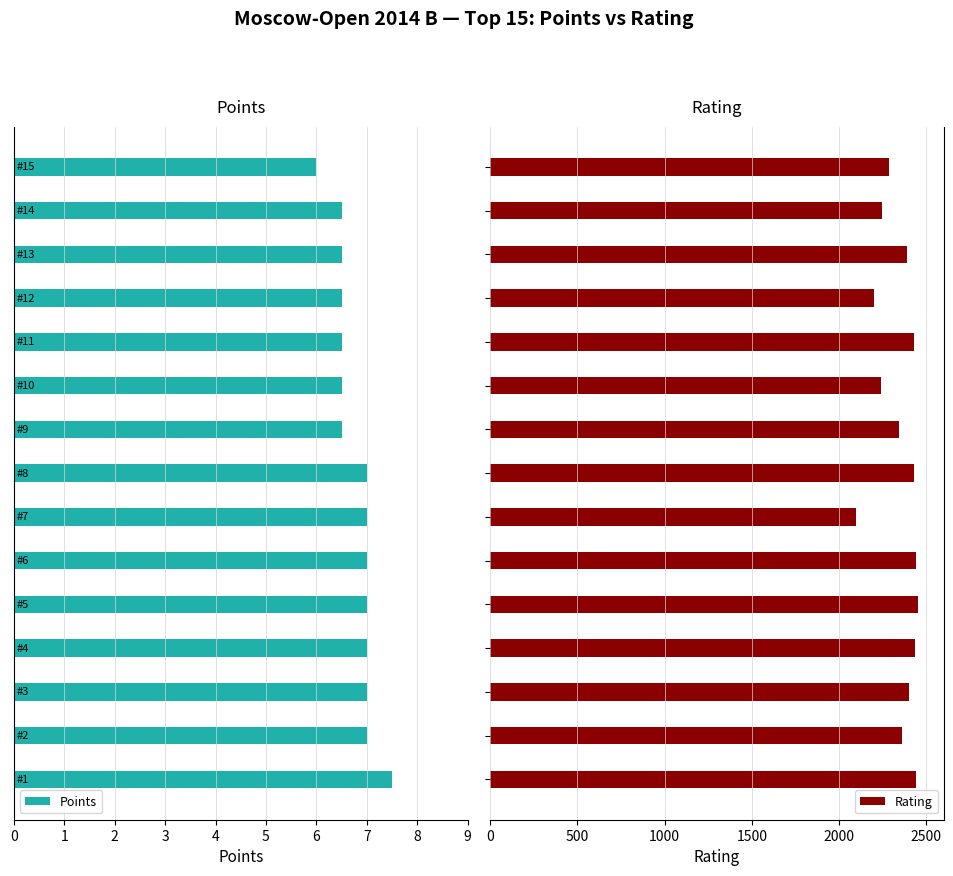

At 7, list the series in order from smallest to largest.

Points, Rating